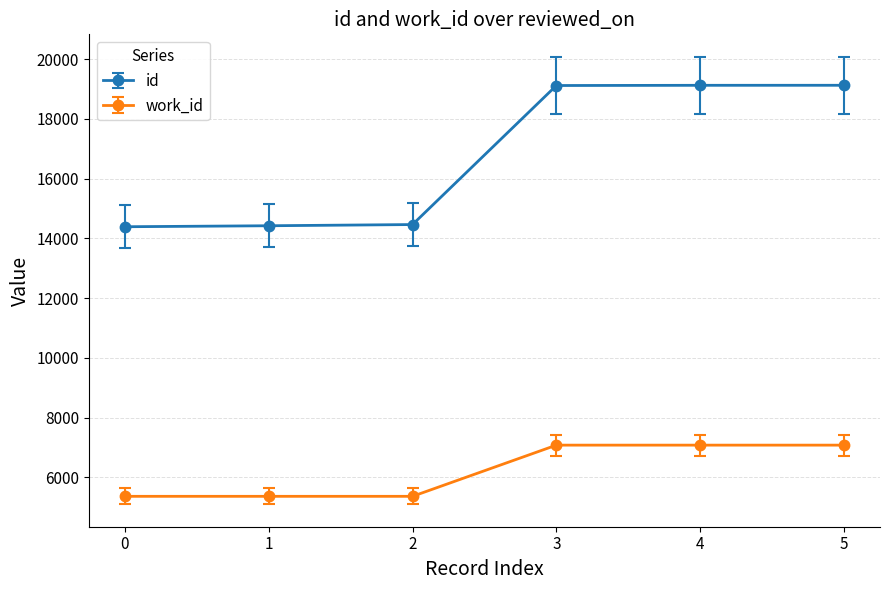

True or false: id has more than 2 points higher than both neighbors.

False